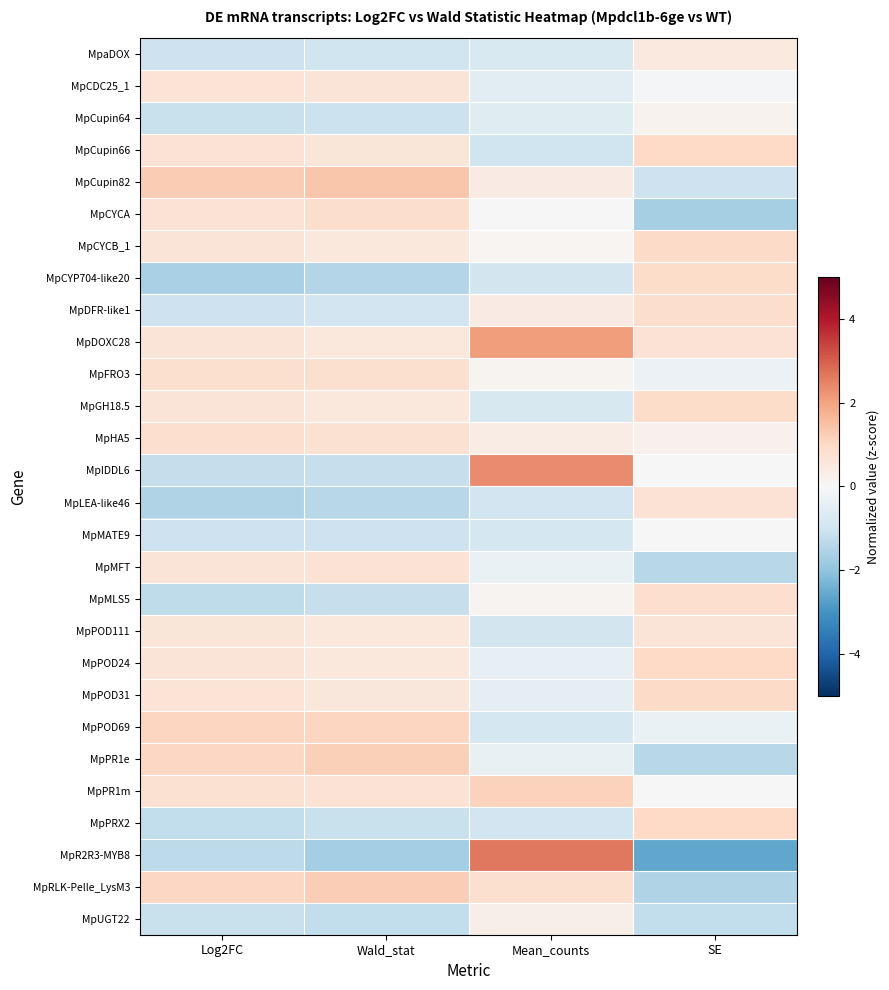

Reading left to right, what are all the values shown in this chart?

MpaDOX: Log2FC=-1.0	Wald_stat=-1.0	Mean_counts=-0.8	SE=0.5
MpCDC25_1: Log2FC=0.7	Wald_stat=0.7	Mean_counts=-0.5	SE=-0.1
MpCupin64: Log2FC=-1.1	Wald_stat=-1.1	Mean_counts=-0.6	SE=0.2
MpCupin66: Log2FC=0.7	Wald_stat=0.6	Mean_counts=-1.0	SE=1.0
MpCupin82: Log2FC=1.3	Wald_stat=1.4	Mean_counts=0.4	SE=-1.0
MpCYCA: Log2FC=0.7	Wald_stat=0.9	Mean_counts=0.0	SE=-1.6
MpCYCB_1: Log2FC=0.7	Wald_stat=0.5	Mean_counts=0.1	SE=1.0
MpCYP704-like20: Log2FC=-1.6	Wald_stat=-1.5	Mean_counts=-0.9	SE=0.9
MpDFR-like1: Log2FC=-1.0	Wald_stat=-1.0	Mean_counts=0.4	SE=0.9
MpDOXC28: Log2FC=0.6	Wald_stat=0.5	Mean_counts=2.1	SE=0.7
MpFRO3: Log2FC=0.8	Wald_stat=0.8	Mean_counts=0.1	SE=-0.3
MpGH18.5: Log2FC=0.6	Wald_stat=0.5	Mean_counts=-0.8	SE=0.9
MpHA5: Log2FC=0.8	Wald_stat=0.8	Mean_counts=0.4	SE=0.2
MpIDDL6: Log2FC=-1.2	Wald_stat=-1.2	Mean_counts=2.4	SE=0.0
MpLEA-like46: Log2FC=-1.5	Wald_stat=-1.4	Mean_counts=-1.0	SE=0.7
MpMATE9: Log2FC=-1.1	Wald_stat=-1.0	Mean_counts=-0.9	SE=0.0
MpMFT: Log2FC=0.6	Wald_stat=0.7	Mean_counts=-0.3	SE=-1.4
MpMLS5: Log2FC=-1.3	Wald_stat=-1.2	Mean_counts=0.1	SE=0.8
MpPOD111: Log2FC=0.6	Wald_stat=0.5	Mean_counts=-0.9	SE=0.7
MpPOD24: Log2FC=0.6	Wald_stat=0.5	Mean_counts=-0.4	SE=1.0
MpPOD31: Log2FC=0.7	Wald_stat=0.6	Mean_counts=-0.5	SE=0.9
MpPOD69: Log2FC=1.1	Wald_stat=1.1	Mean_counts=-0.9	SE=-0.3
MpPR1e: Log2FC=1.0	Wald_stat=1.2	Mean_counts=-0.4	SE=-1.4
MpPR1m: Log2FC=0.8	Wald_stat=0.7	Mean_counts=1.2	SE=0.0
MpPRX2: Log2FC=-1.2	Wald_stat=-1.1	Mean_counts=-0.9	SE=1.0
MpR2R3-MYB8: Log2FC=-1.3	Wald_stat=-1.7	Mean_counts=2.6	SE=-2.6
MpRLK-Pelle_LysM3: Log2FC=1.0	Wald_stat=1.2	Mean_counts=0.8	SE=-1.5
MpUGT22: Log2FC=-1.1	Wald_stat=-1.2	Mean_counts=0.3	SE=-1.2